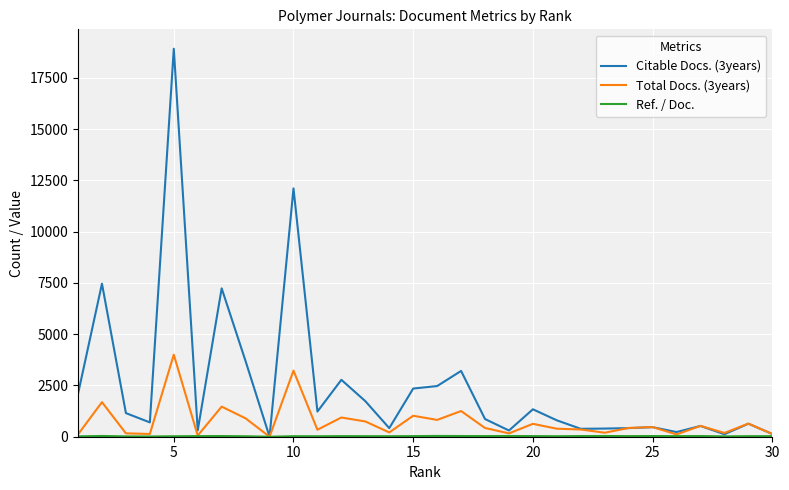

Which series has the largest total across all categories?

Citable Docs. (3years)